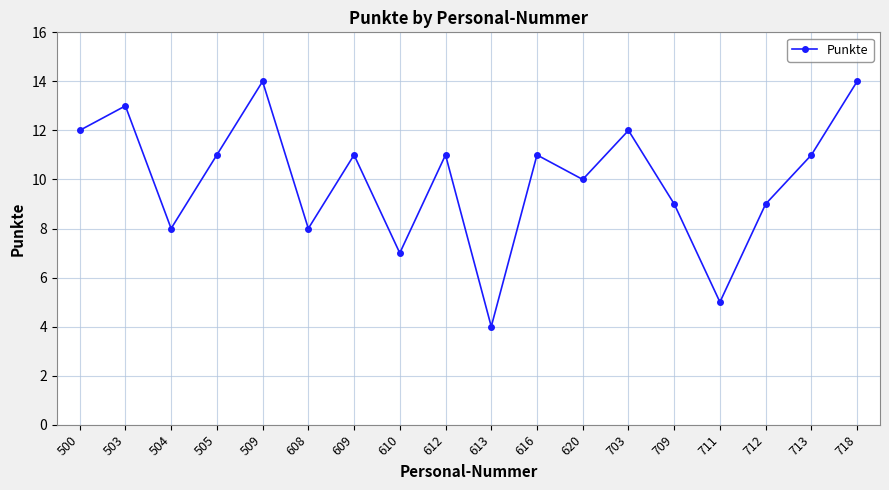

The chart shows a value of 7 at 509. True or false?

False